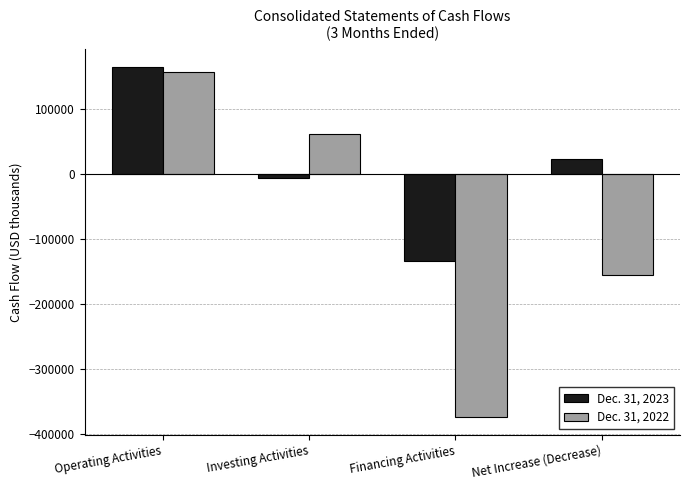

Which series has the widest spread of values?

Dec. 31, 2022